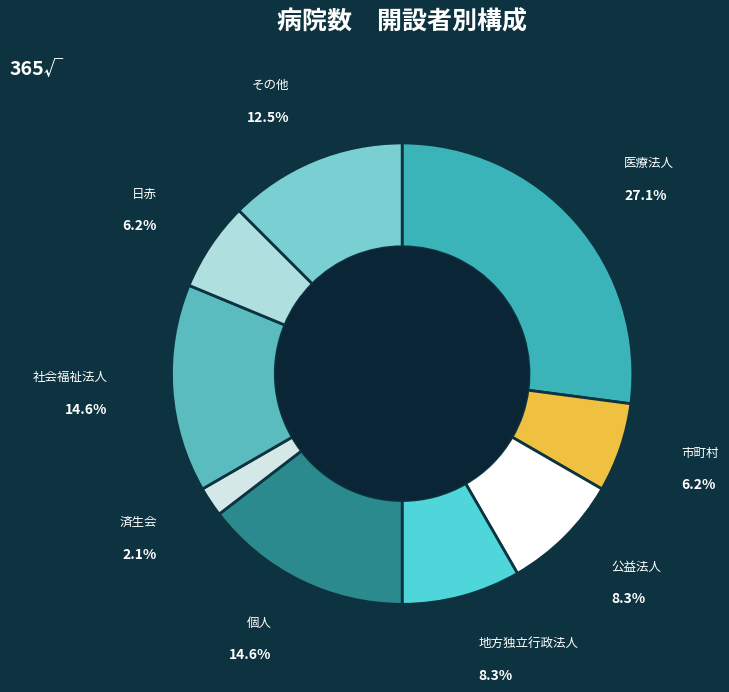

Which slice is the largest?

医療法人